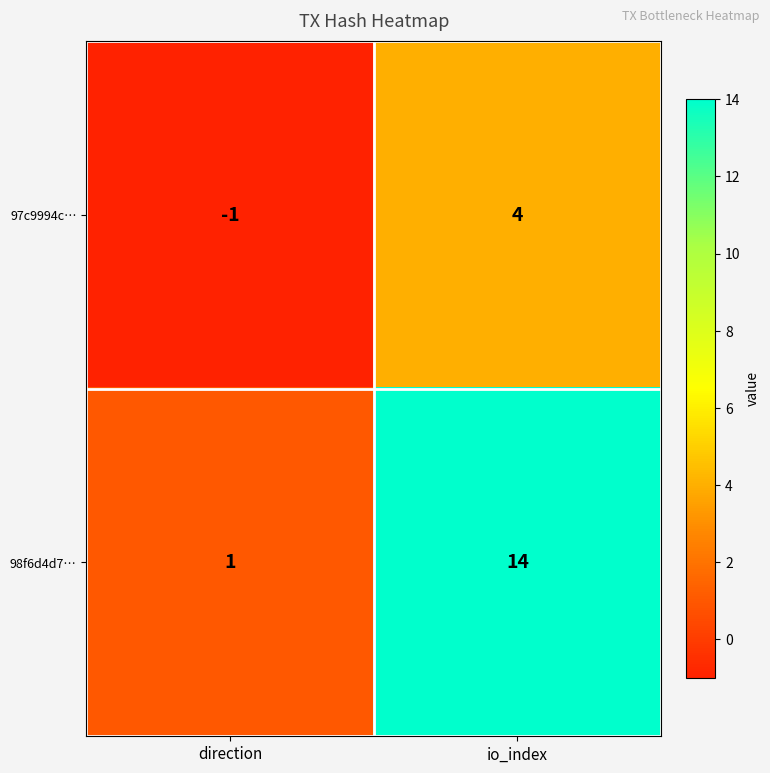

Rank the series by their average value, from highest to lowest.

98f6d4d7…, 97c9994c…